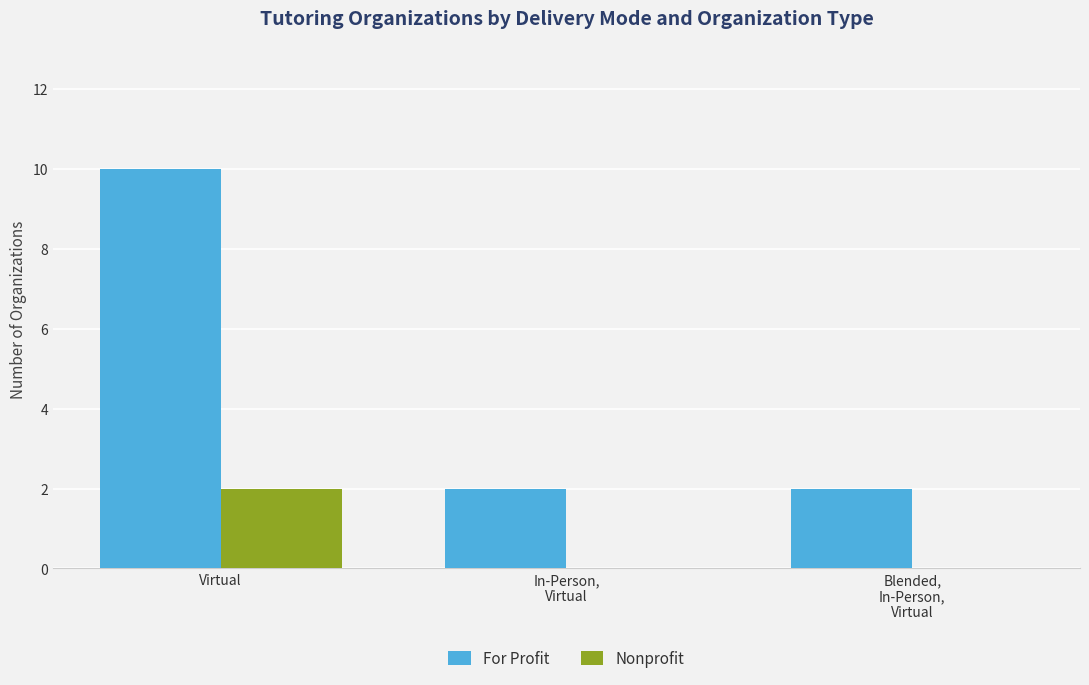

Reading left to right, transcribe all the data shown in this chart.

For Profit: 10	2	2
Nonprofit: 2	0	0